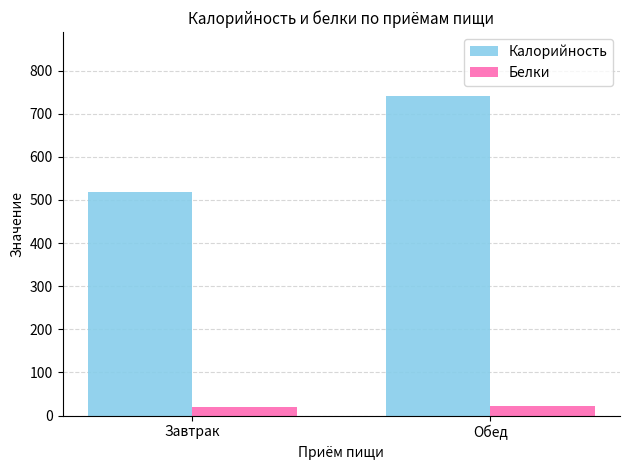

What is the approximate value of Белки at Обед?

22.9